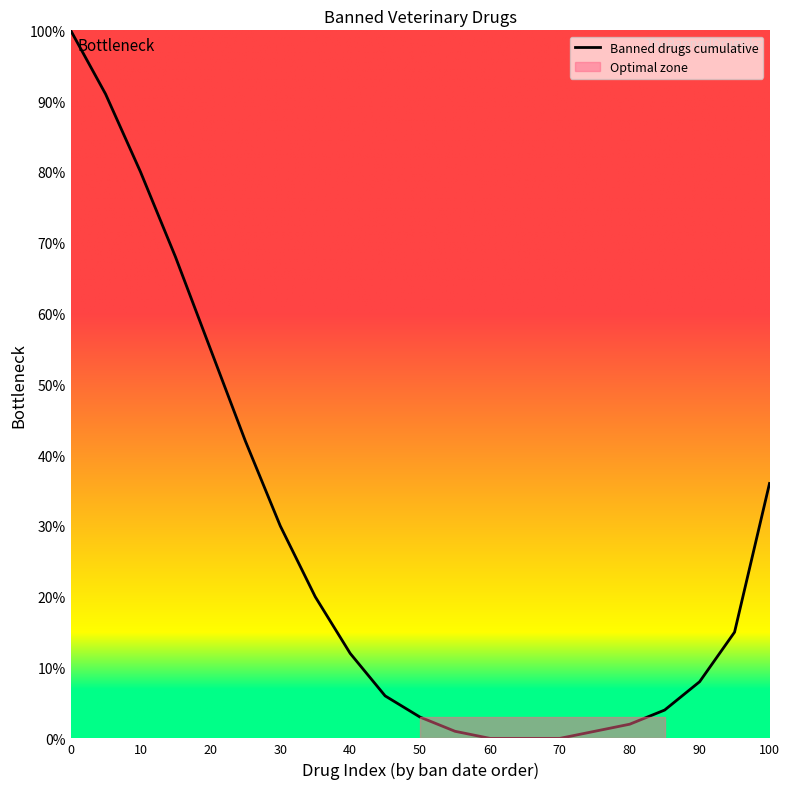

Reading left to right, transcribe all the data shown in this chart.

100	91	80	68	55	42	30	20	12	6	3	1	0	0	0	1	2	4	8	15	36